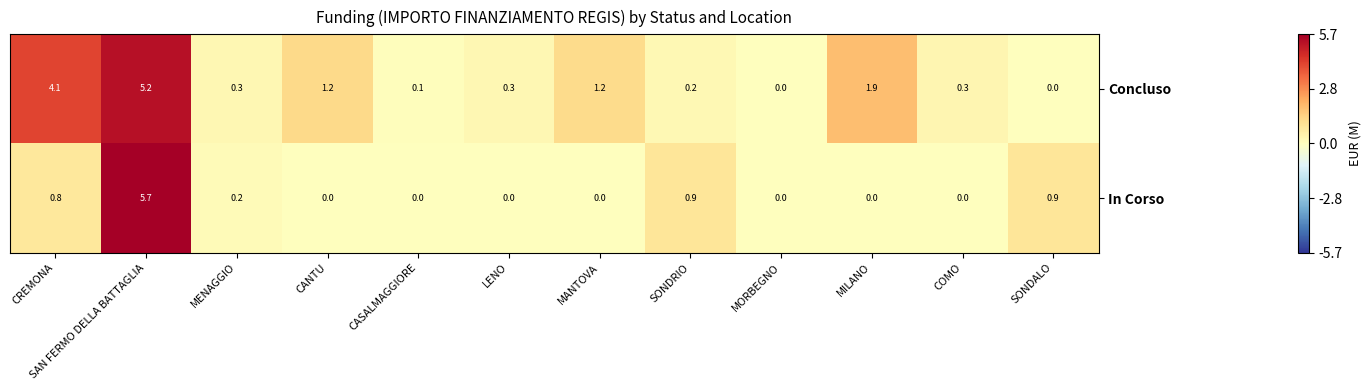

What is the total value across all series at MENAGGIO?

0.5